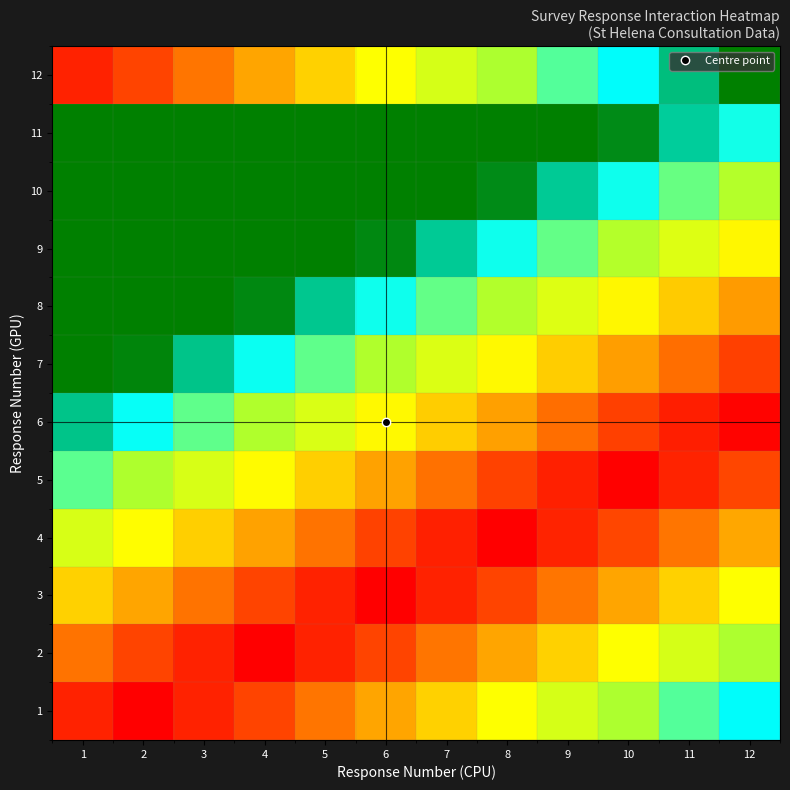

What is the spread (max minus min) of values at 5?

1.3